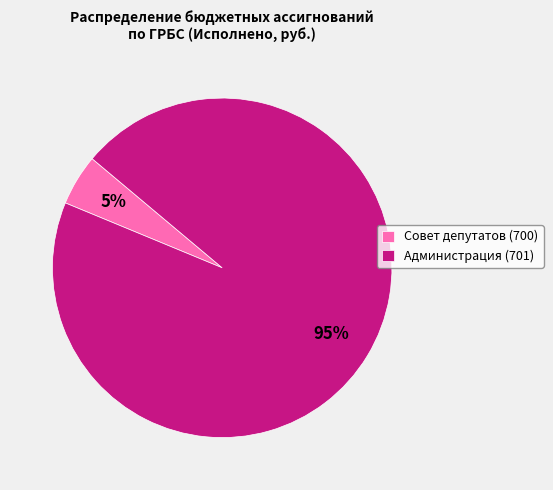

Is it true that Администрация (701) is 82% of the pie?

False